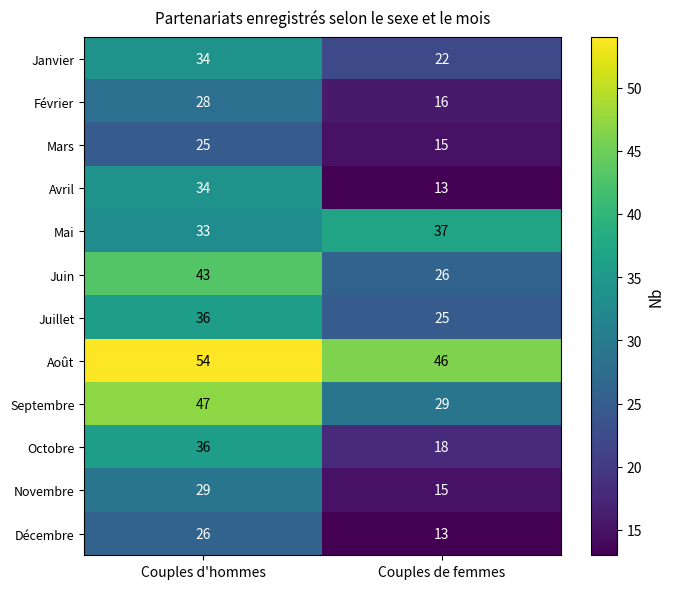

What is the smallest value displayed?

13